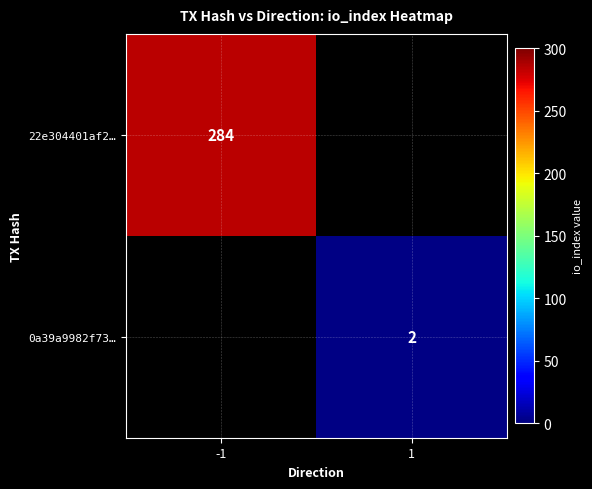

At how many categories does at least one series exceed 168?

1